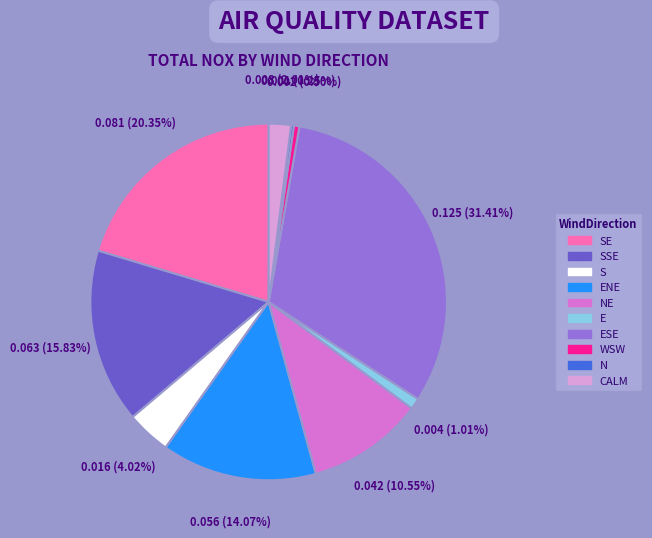

What is the largest slice in the pie chart?

ESE